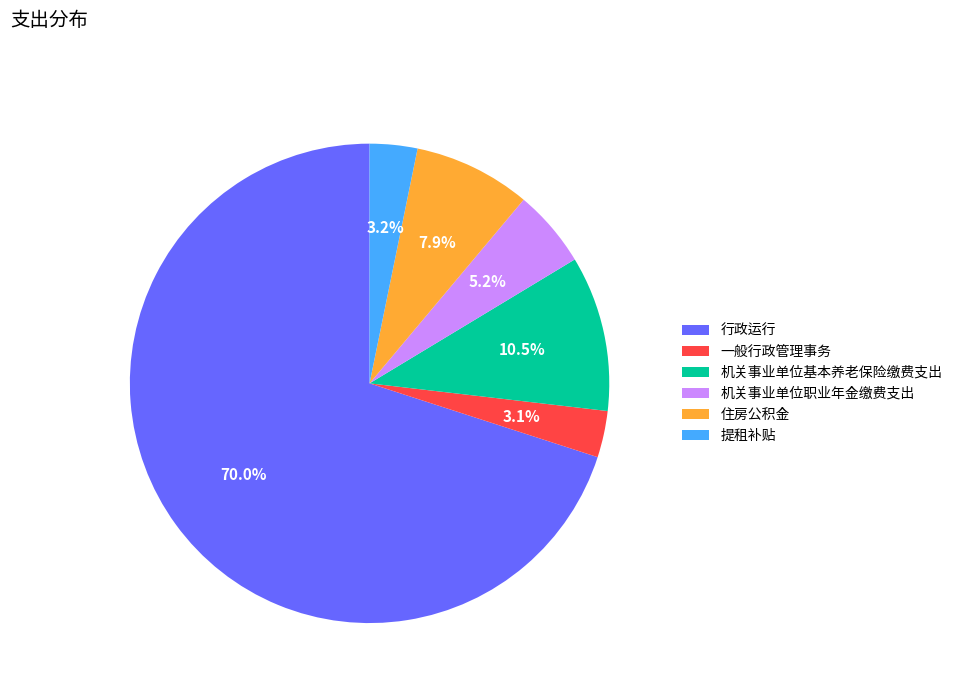

To the nearest percent, what is the combined percentage of 行政运行 and 住房公积金?

78%